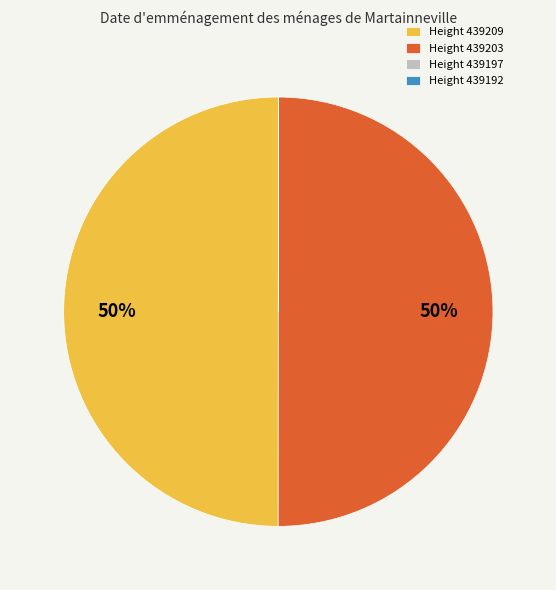

What percentage is the Height 439203 slice, to the nearest percent?

50%